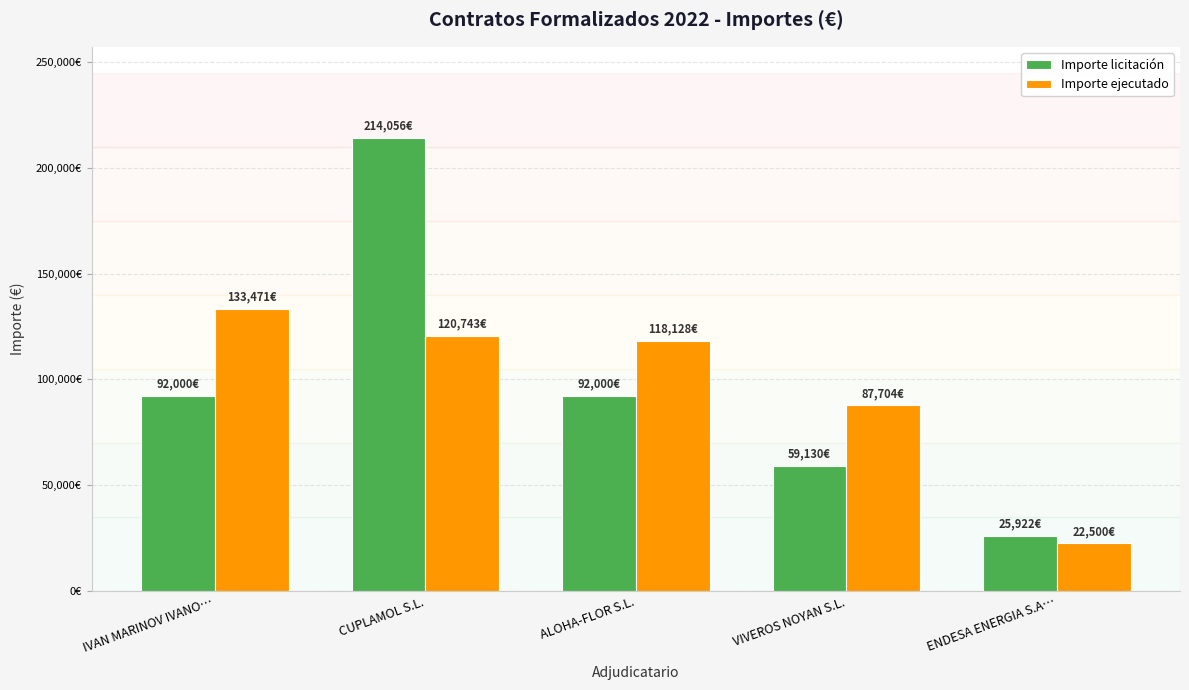

At which category is the sum across all series the highest?

CUPLAMOL S.L.